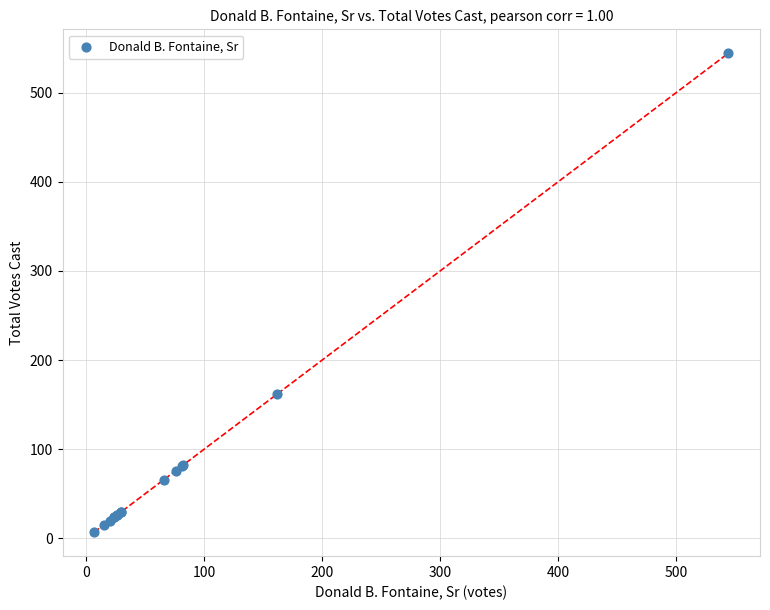

What Y value in the scatter plot is closest to 275?

162